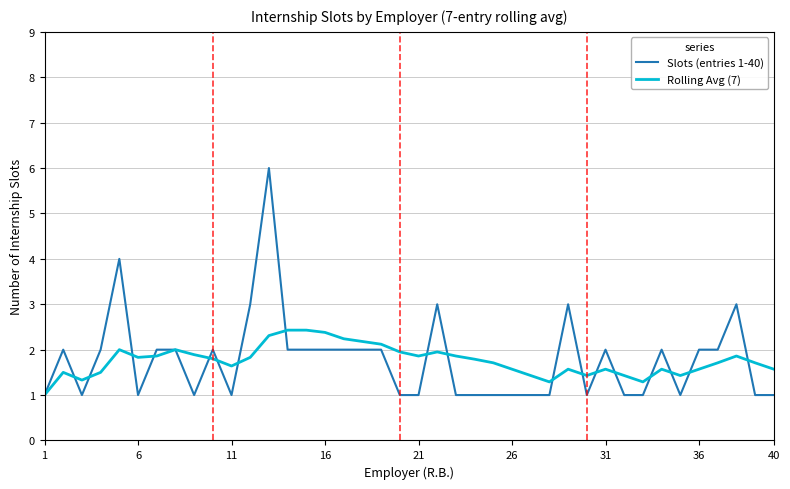

List the series in order of their peak value, highest first.

Slots (entries 1-40), Rolling Avg (7)